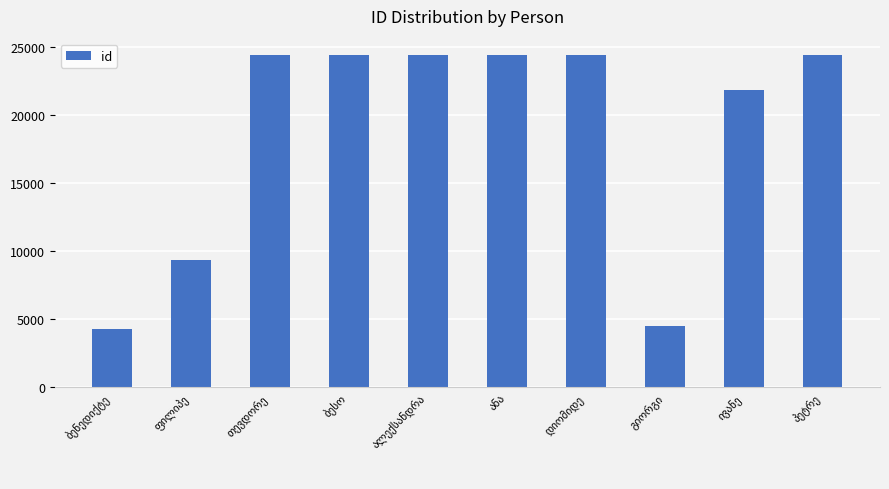

What is the sum of all values?

186390